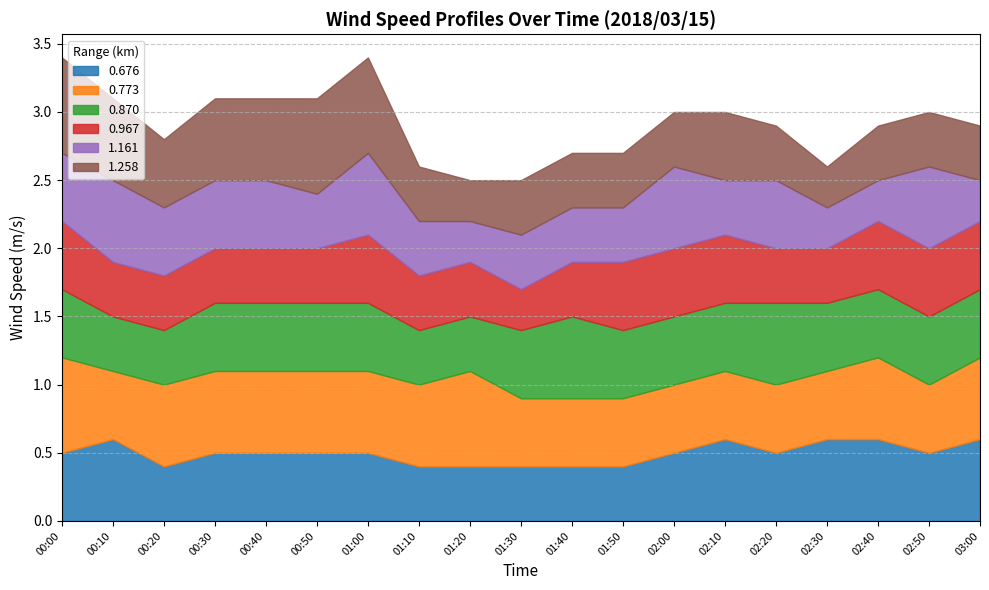

What is the maximum value shown in the chart?

0.7